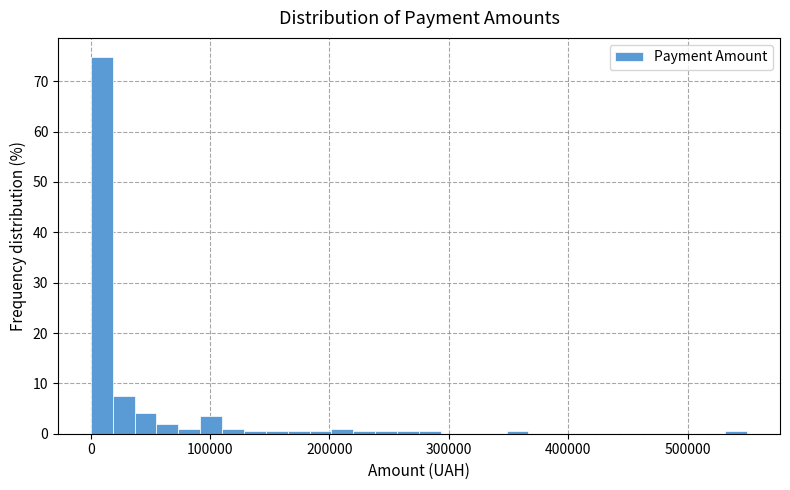

Read against the x-axis, roughly where is the centre of the tallest bar?

10000